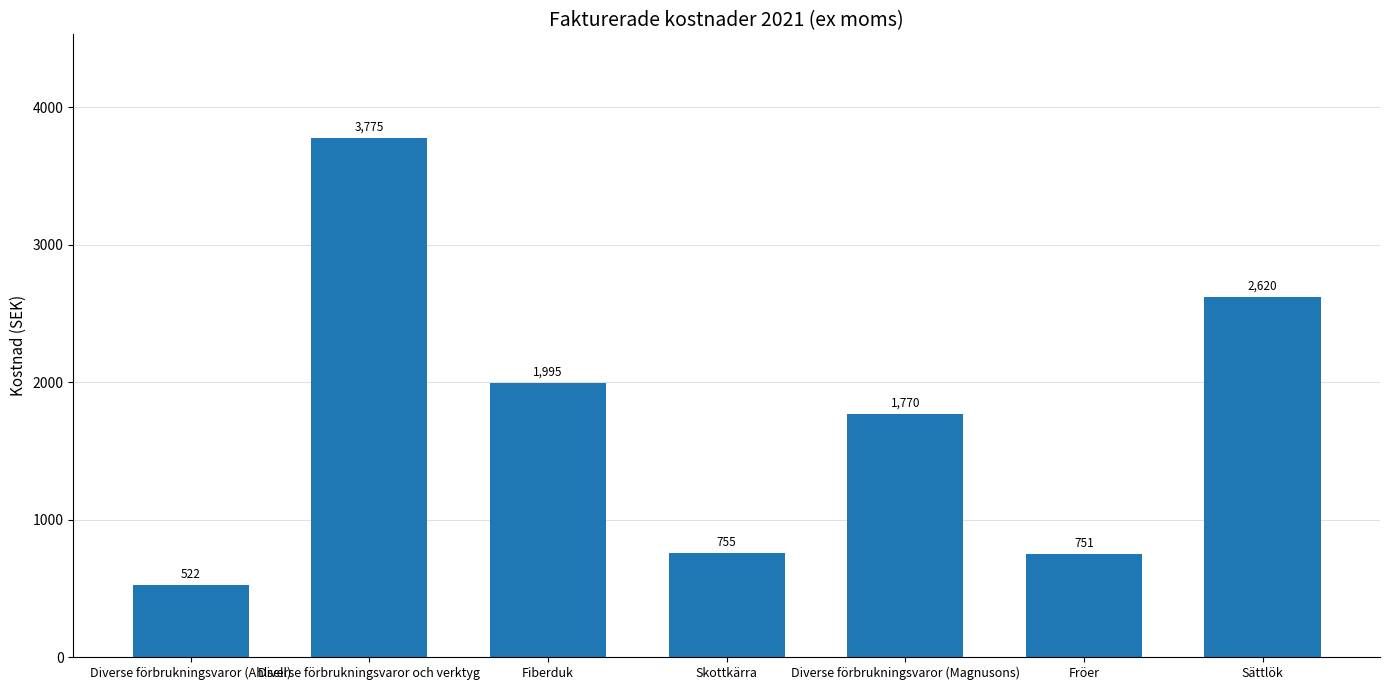

Which category has the highest value across all series?

Diverse förbrukningsvaror och verktyg